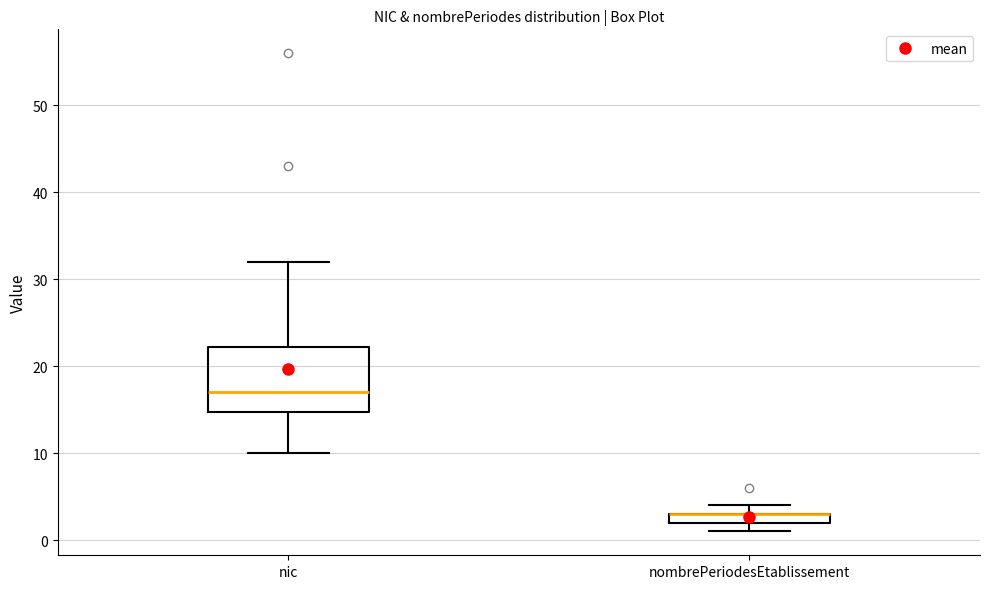

Where is the lower edge of the box for nombrePeriodesEtablissement on the y-axis? The values are not printed on the chart, so give them approximately, as read against the axis.

2